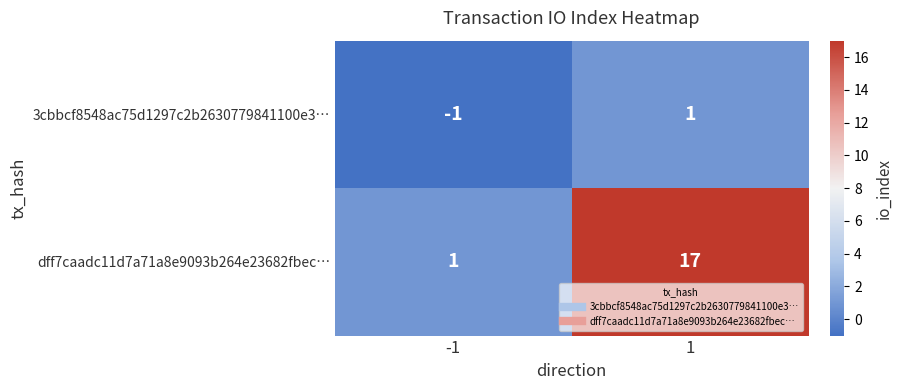

Reading left to right, extract all data points from this chart.

3cbbcf8548ac75d1297c2b2630779841100e3…: -1=-1	1=1
dff7caadc11d7a71a8e9093b264e23682fbec…: -1=1	1=17